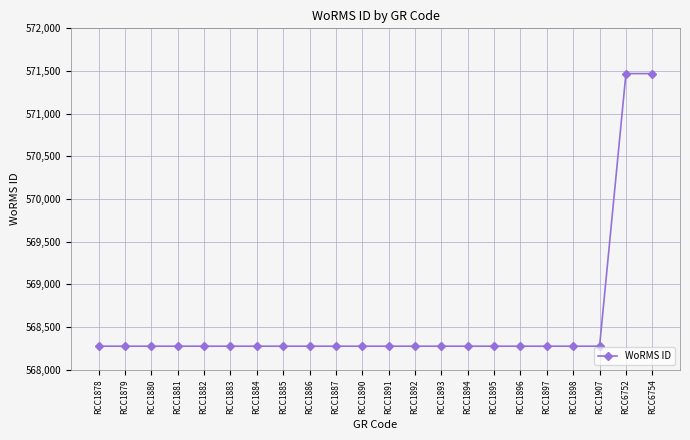

Does the chart have visible grid lines?

Yes